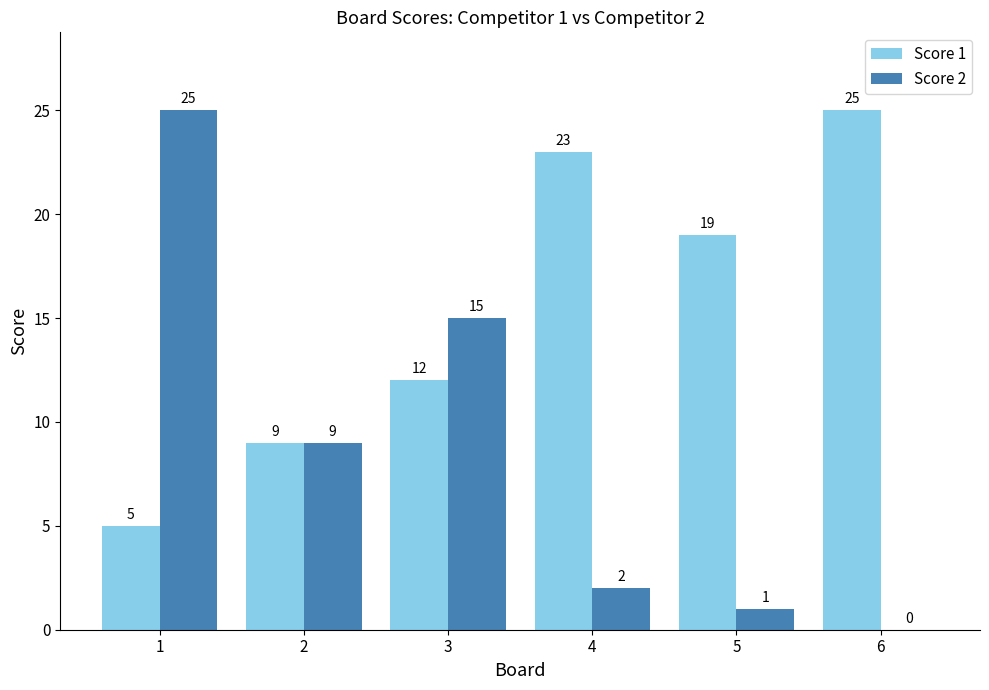

At which label does Score 2 first exceed 9?

1